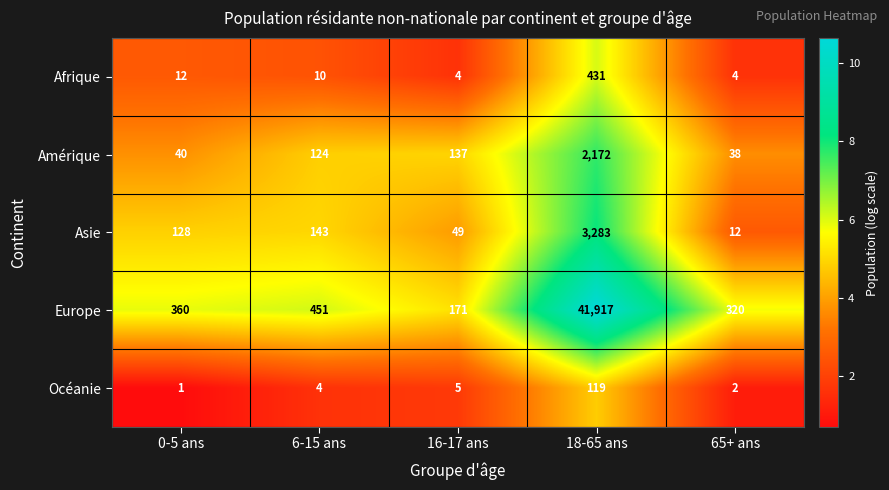

Reading right to left, what are all the values shown in this chart?

Afrique: 4	431	4	10	12
Amérique: 38	2172	137	124	40
Asie: 12	3283	49	143	128
Europe: 320	41917	171	451	360
Océanie: 2	119	5	4	1